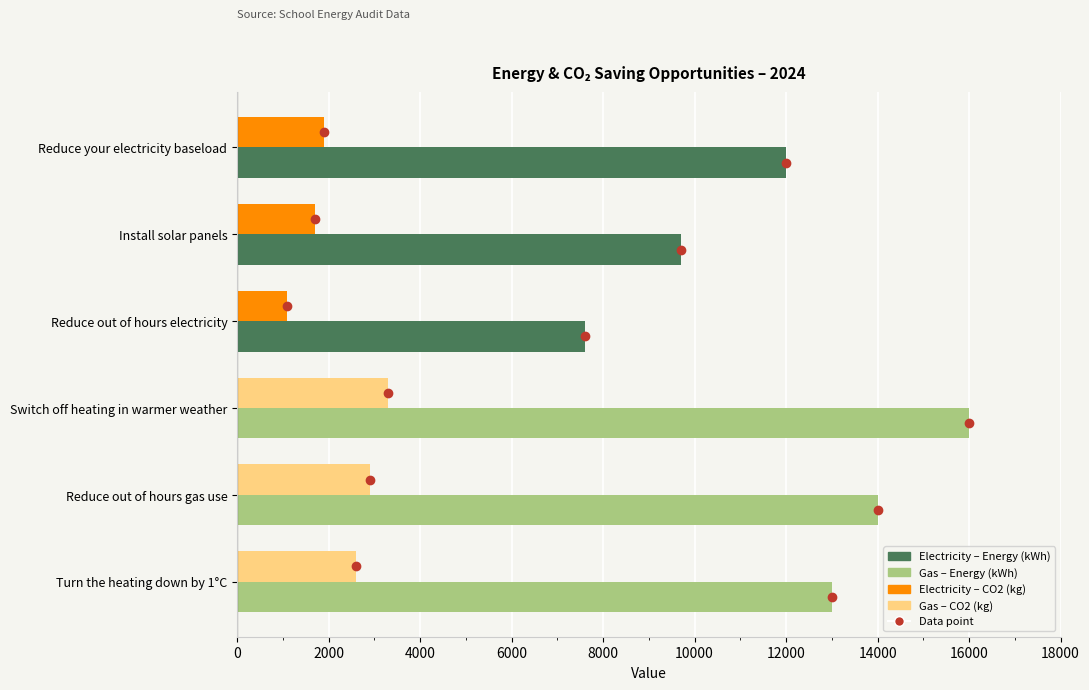

Which label corresponds to the smallest value in the chart?

Reduce out of hours electricity